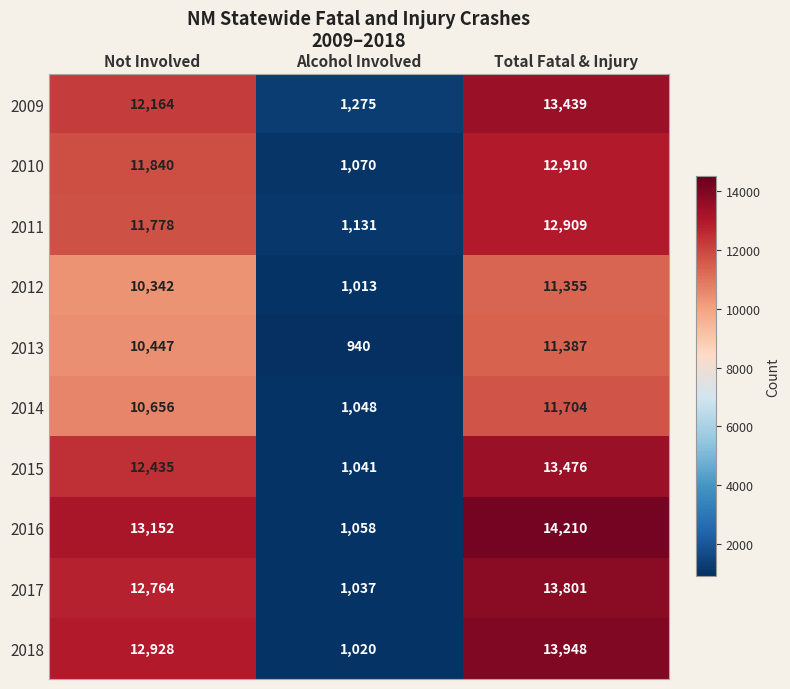

Is it true that 2018 equals 23979 at Total Fatal & Injury?

False